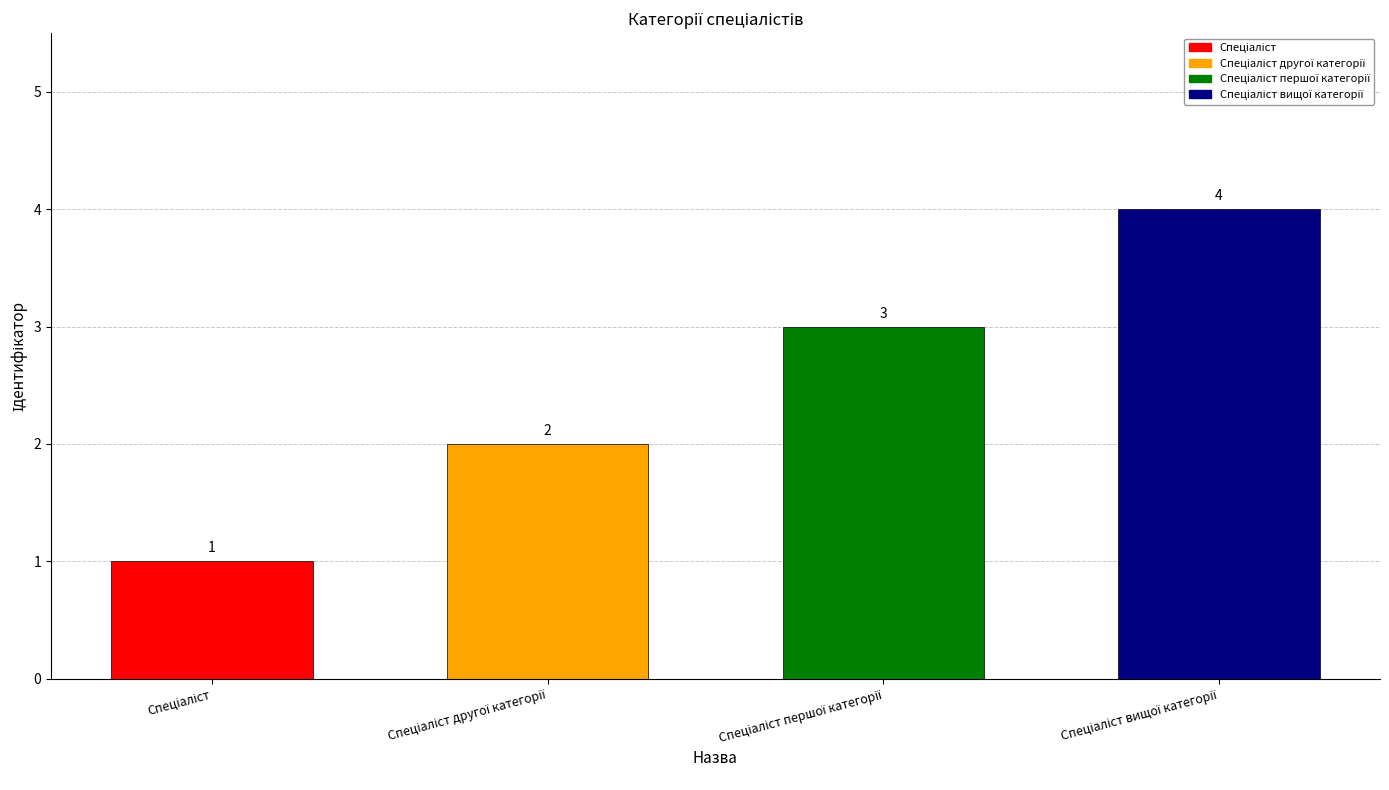

What is the sum of all values?

10